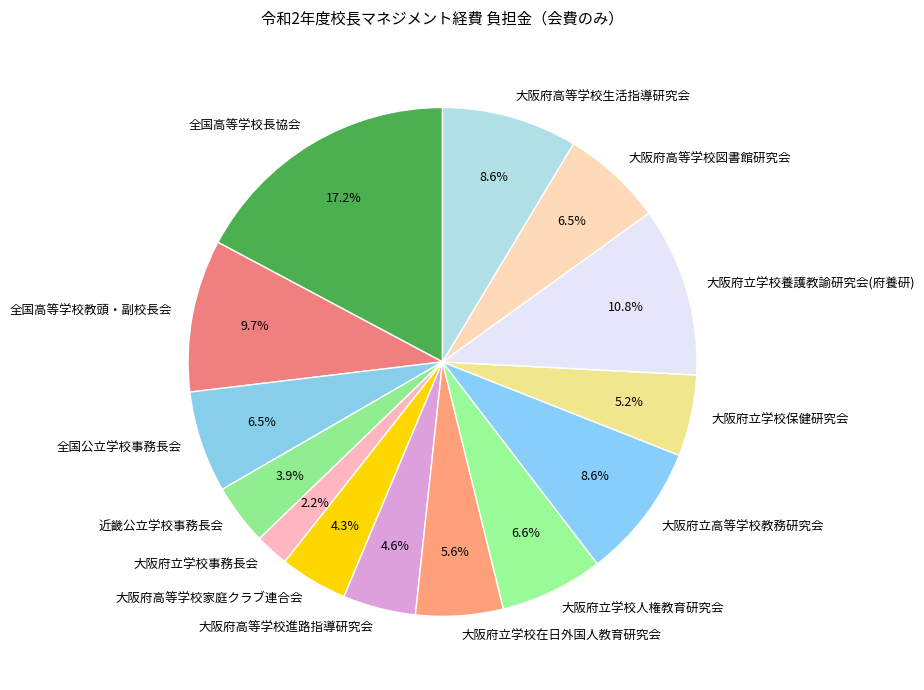

Approximately how many times larger is the value at 全国高等学校長協会 compared to 大阪府立学校在日外国人教育研究会?

3.1